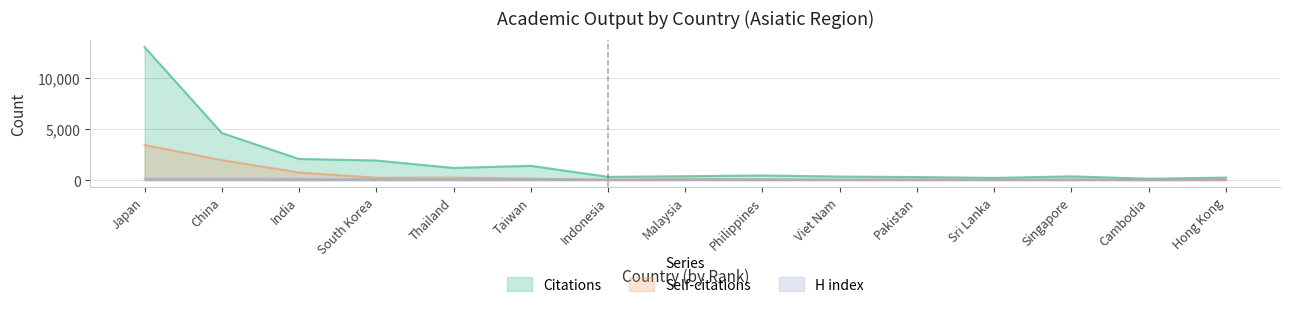

Which series has the widest spread of values?

Citations